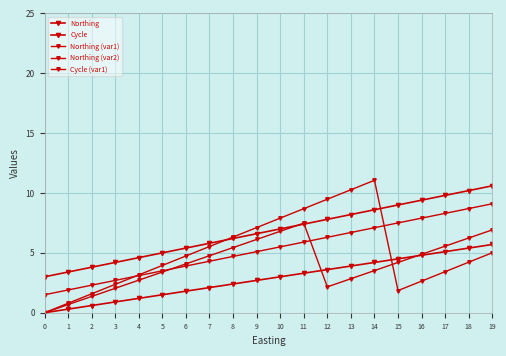

How many lines are shown in the chart?

5